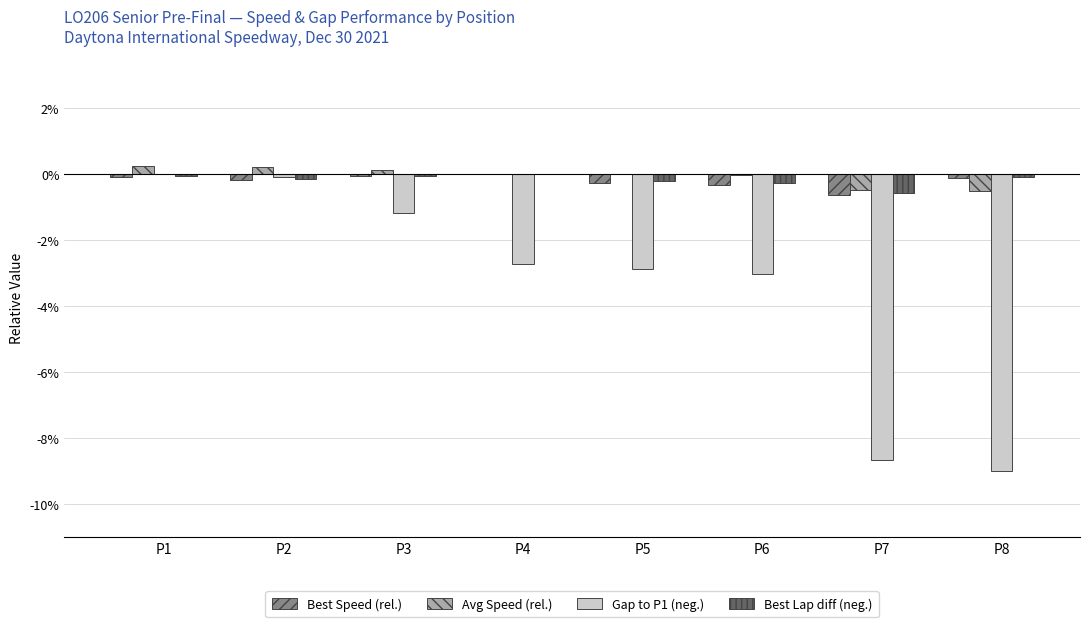

Are the bars grouped side by side (vs. stacked)?

Yes